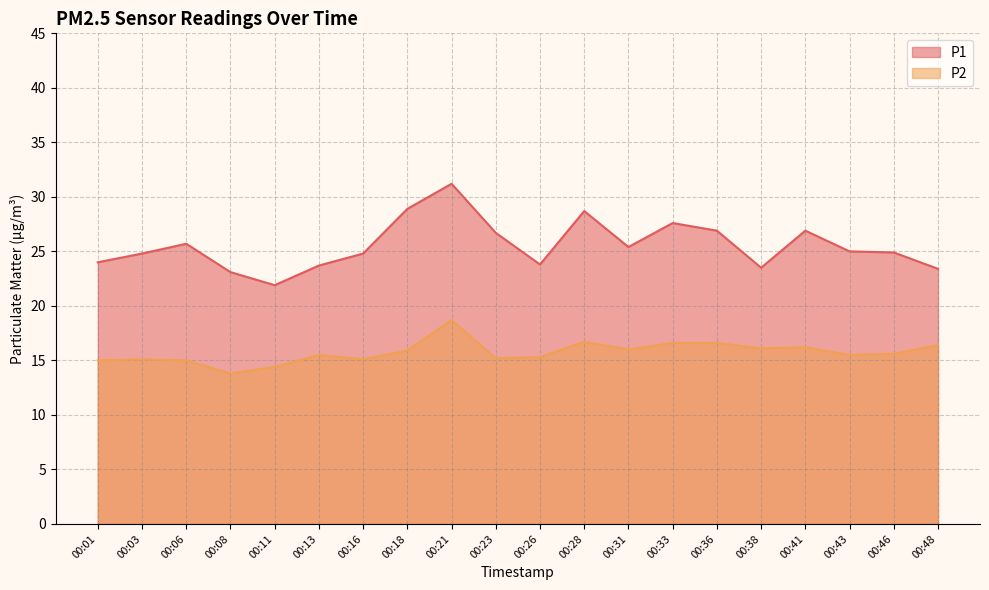

What is the spread (max minus min) of values at 00:03?

9.7